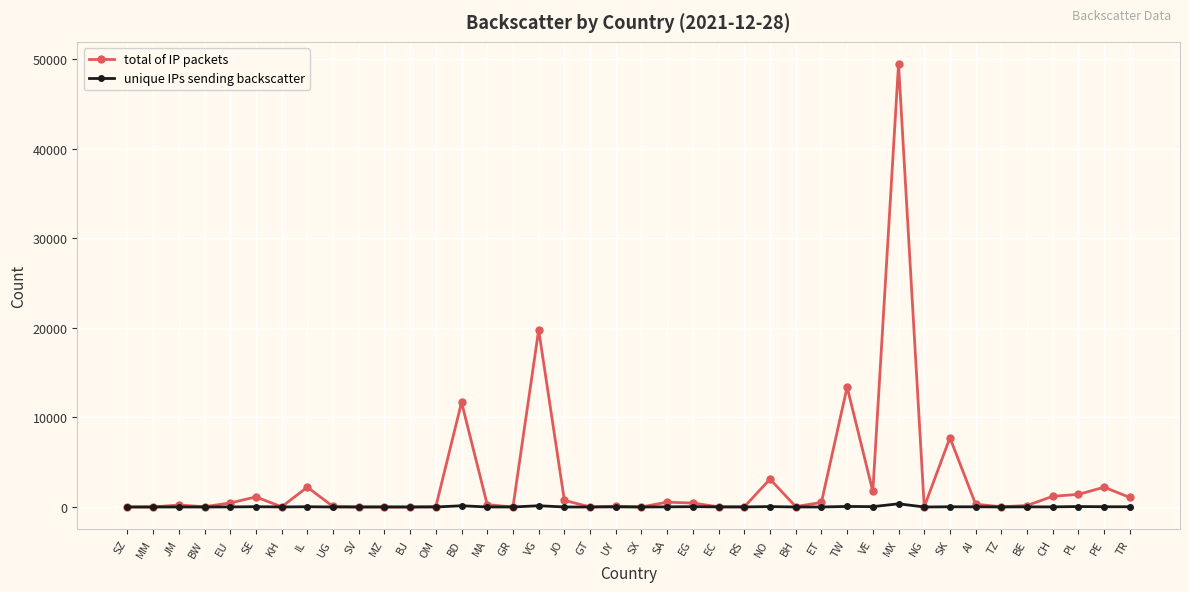

What are all the series names shown in the legend?

total of IP packets, unique IPs sending backscatter